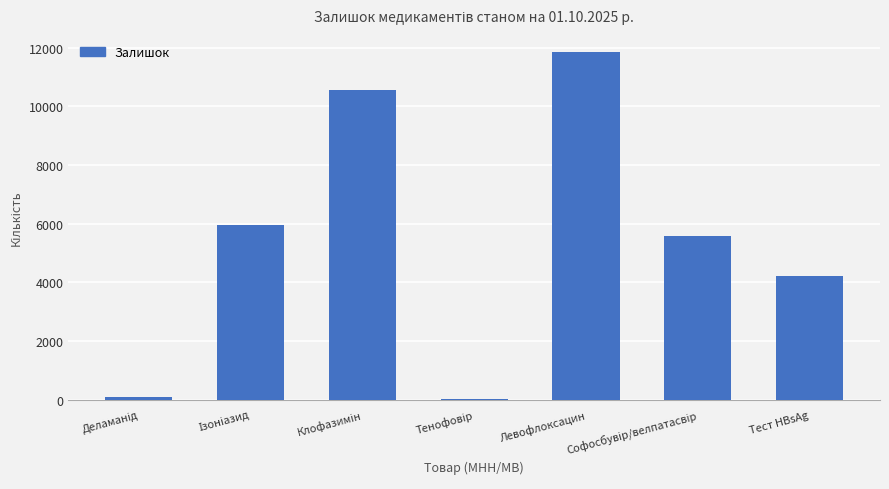

Reading right to left, list all the values displayed in this chart.

4200	5572	11850	30	10545	5953	100